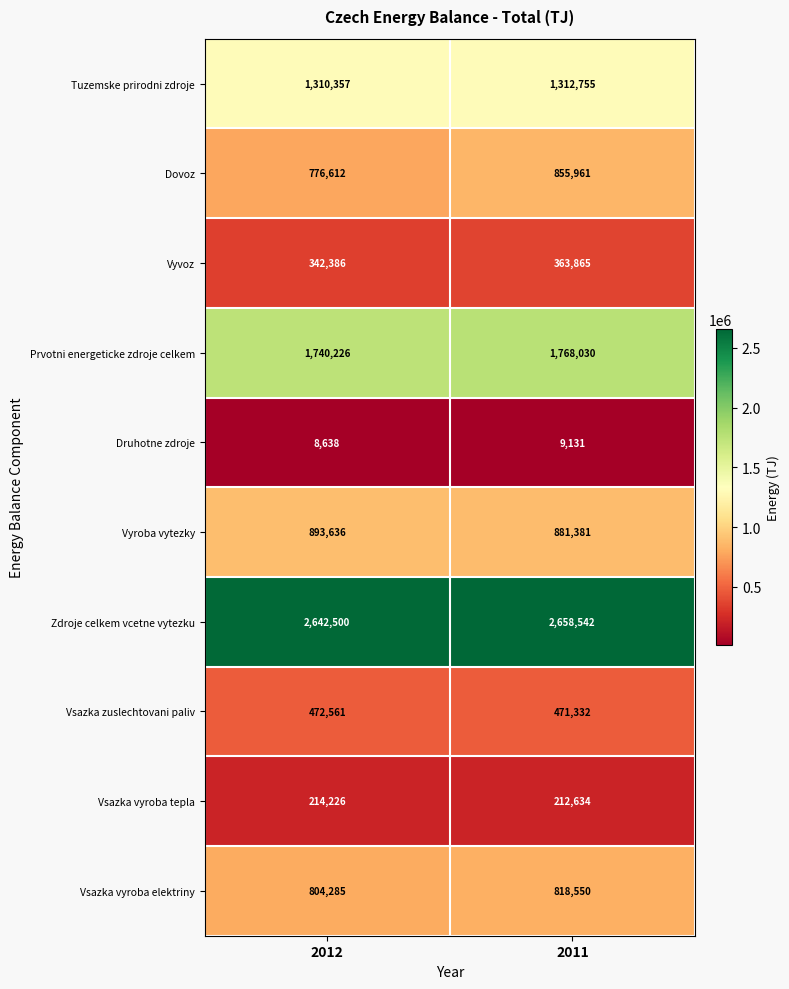

Is it true that Vsazka vyroba elektriny equals 310343 at 2012?

False